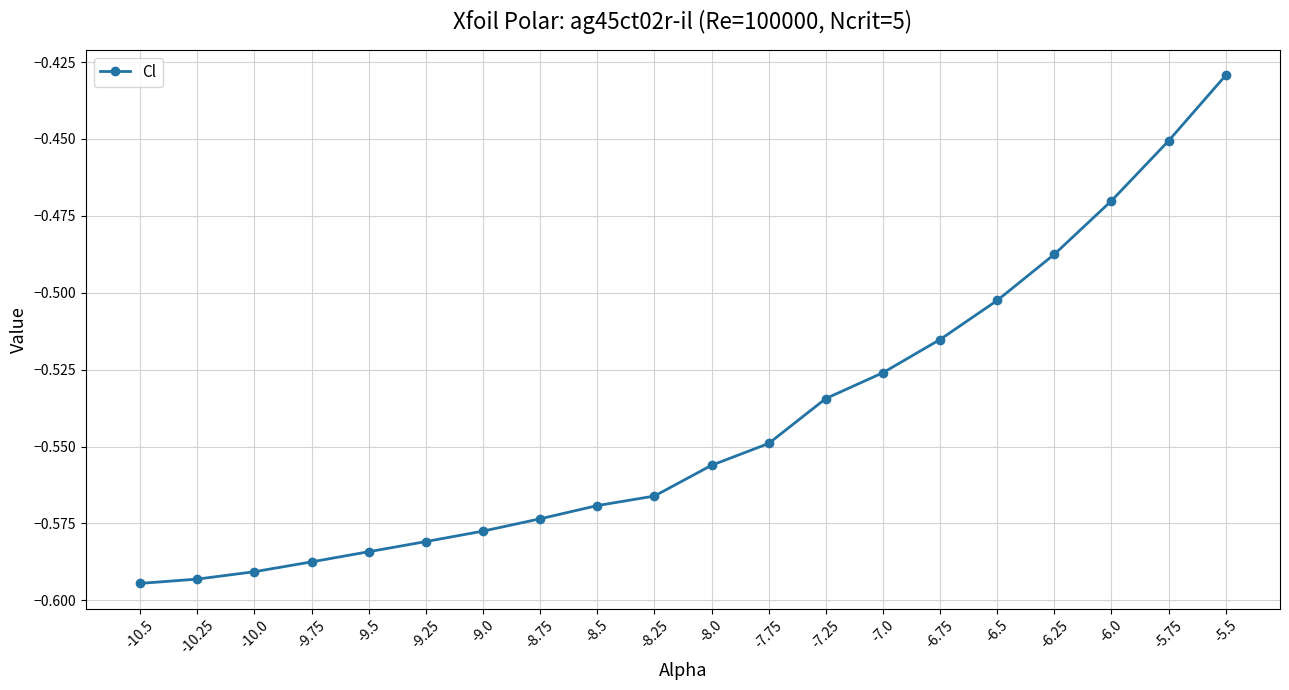

True or false: the data shows -0.9 at -9.5.

False